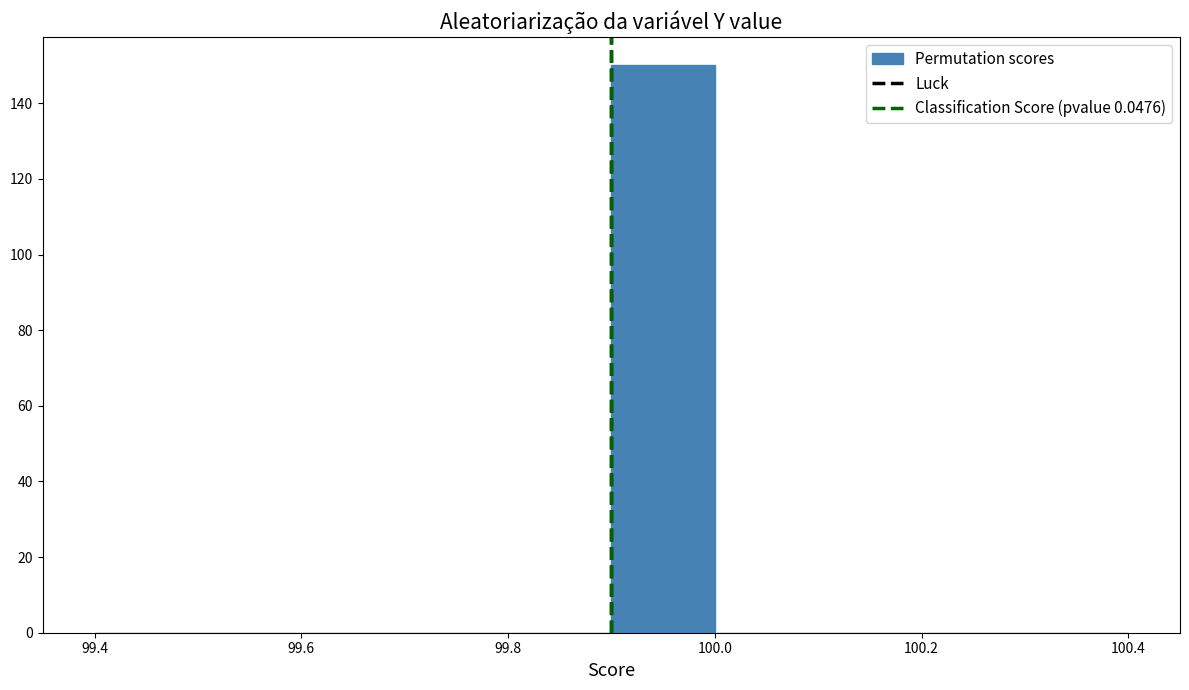

Reading left to right, list every bar in this chart as the range it spans on the x-axis followed by its height. The values are not printed on the chart, so give them approximately, as read against the axis.

99.4 to 99.5: 0
99.5 to 99.6: 0
99.6 to 99.7: 0
99.7 to 99.8: 0
99.8 to 99.9: 0
99.9 to 100.0: 150
100.0 to 100.1: 0
100.1 to 100.2: 0
100.2 to 100.3: 0
100.3 to 100.4: 0